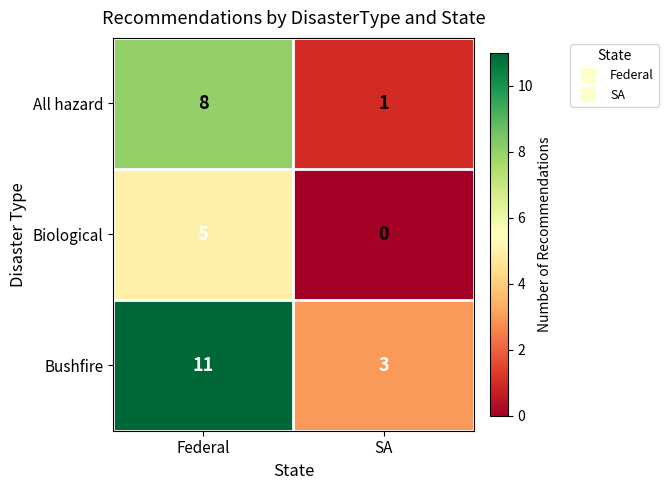

How many categories are shown in the chart?

2